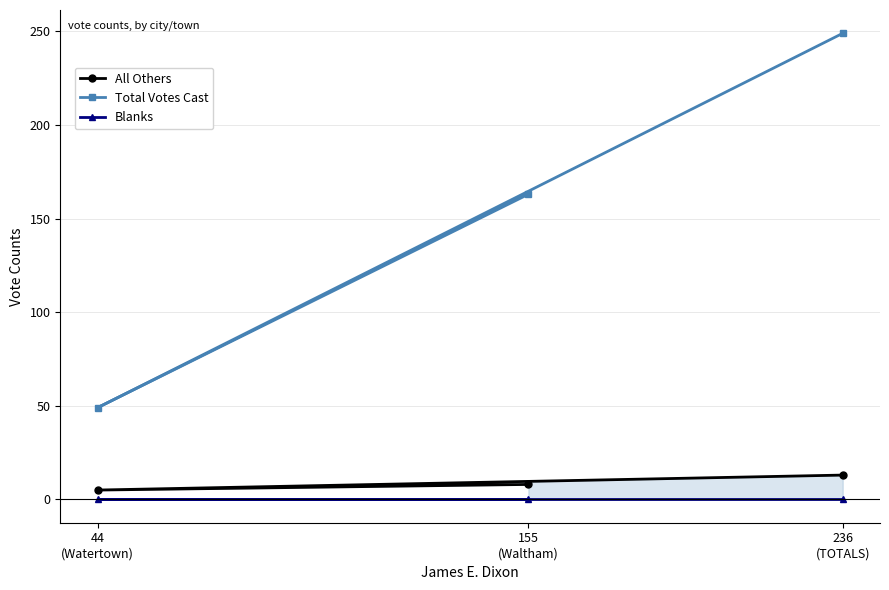

What is the value of the Total Votes Cast point at the 2nd from the left?

163